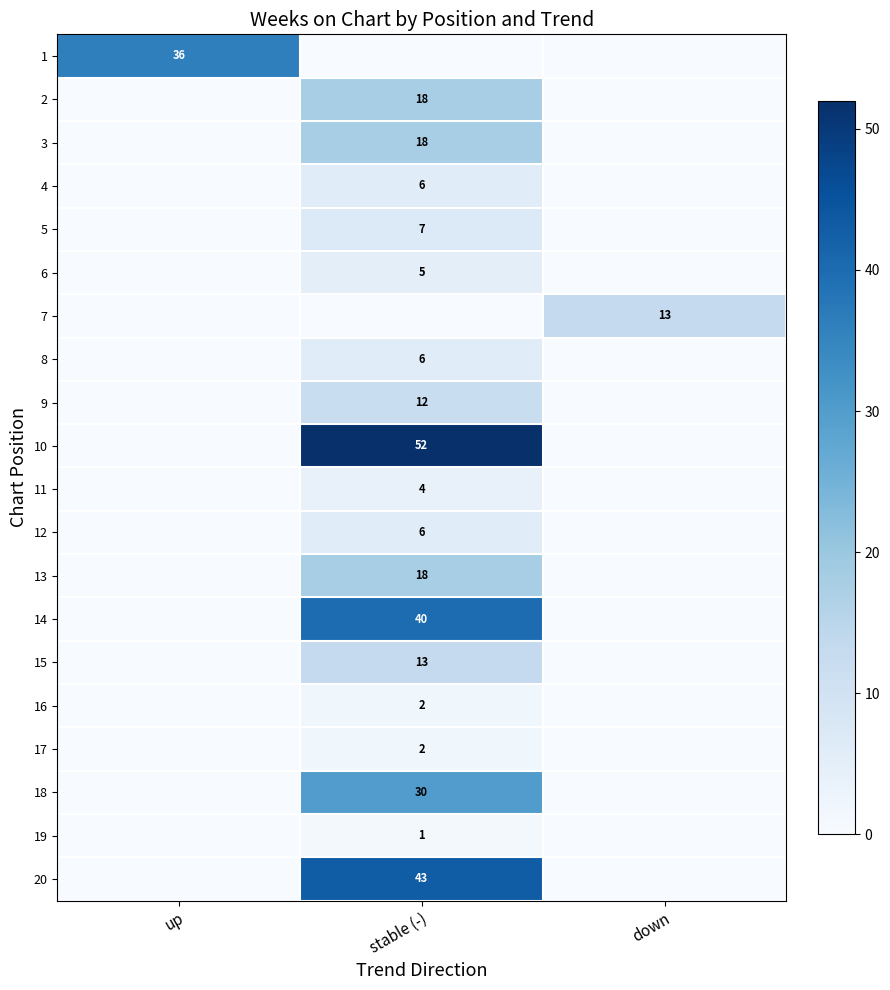

The 7 series shows 18 at down. True or false?

False